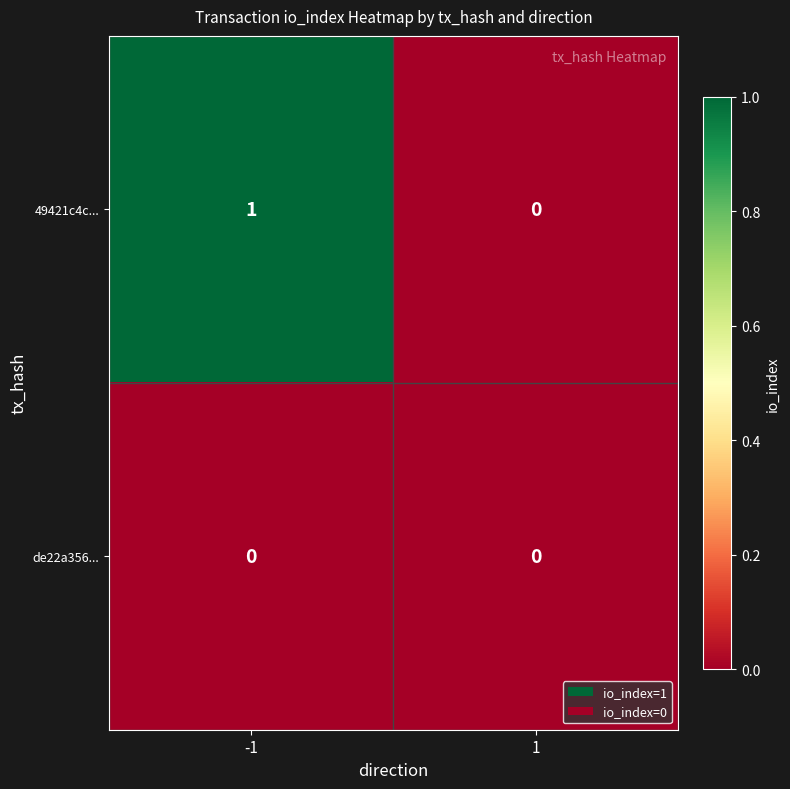

The de22a356... series shows 0 at -1. True or false?

True